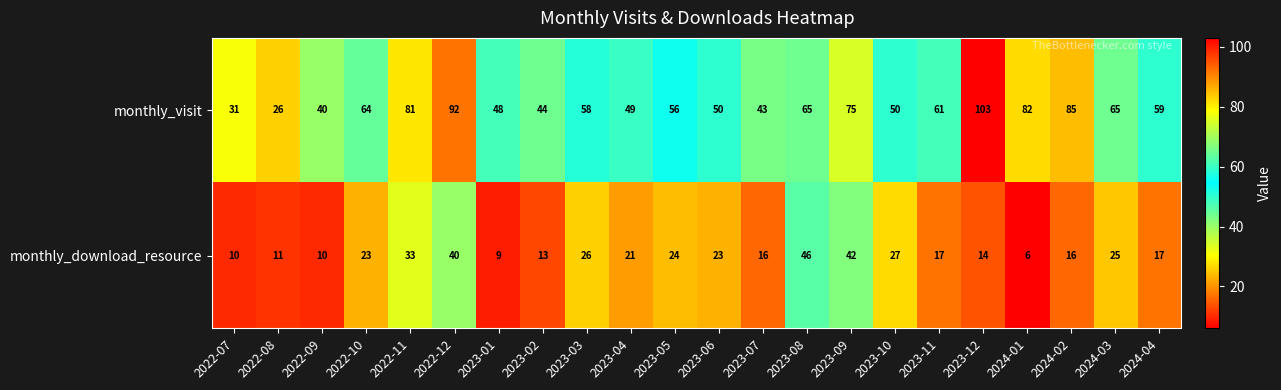

What is the sum of the monthly_visit values at 2023-04 and 2023-05?

105